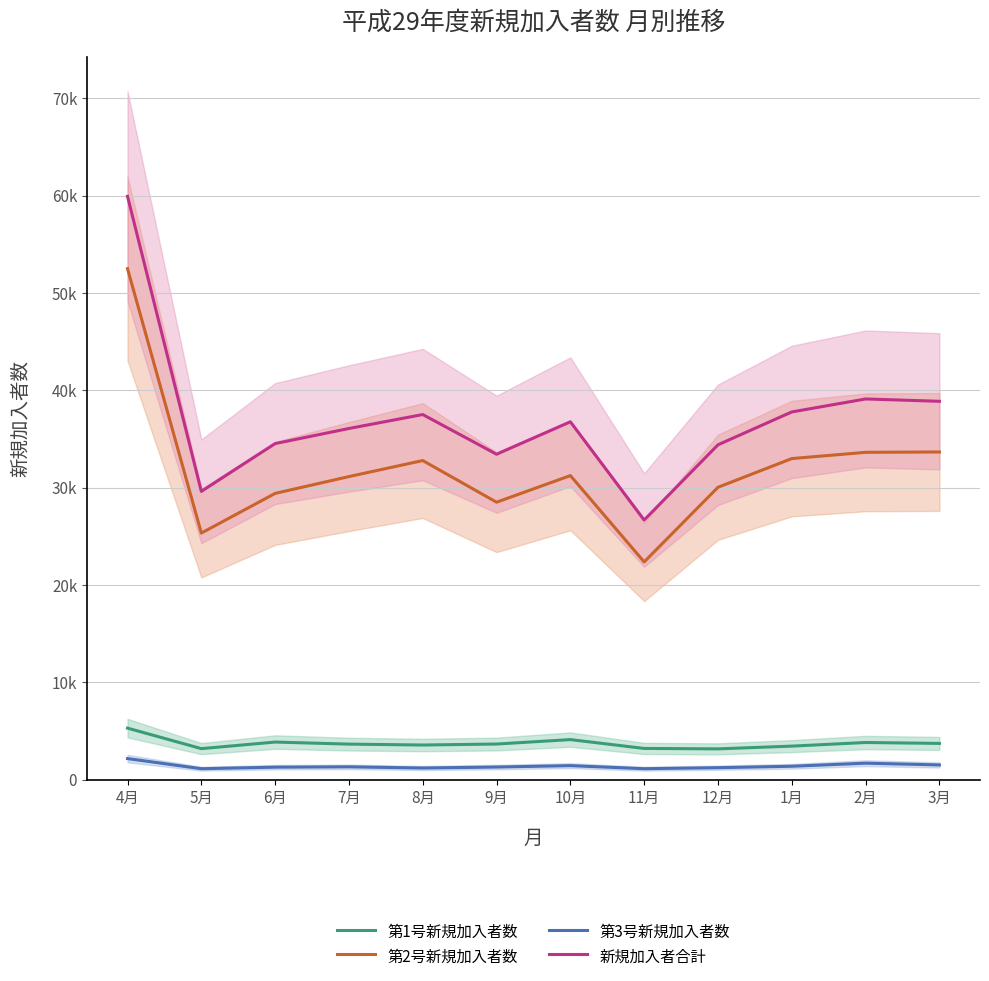

What is the difference between the highest and lowest values at 3月?

37362